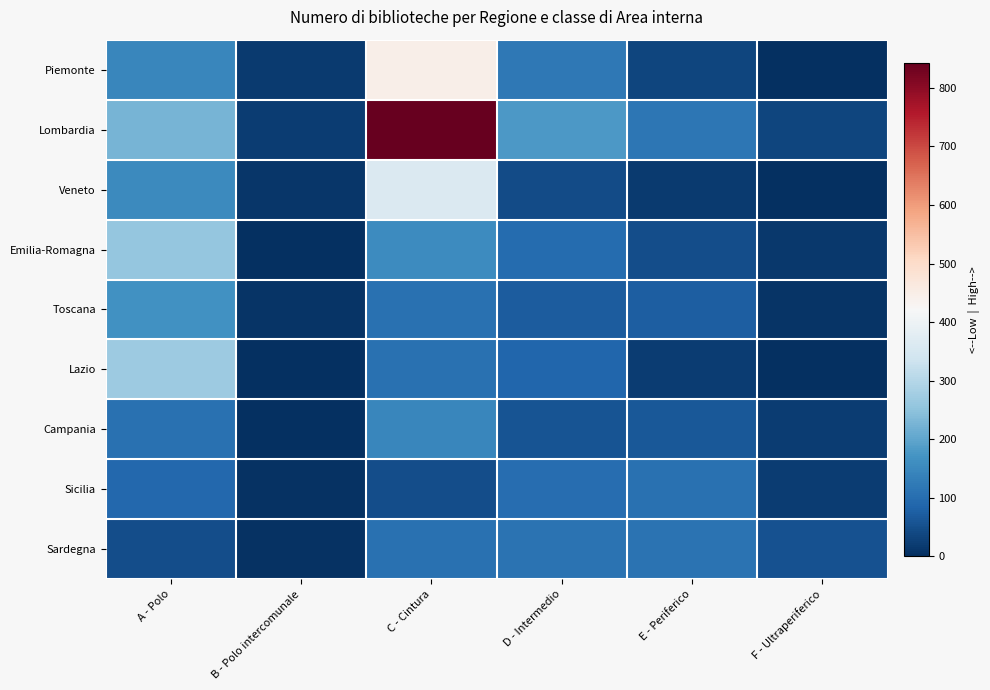

Reading left to right, extract all data points from this chart.

Piemonte: A - Polo=147	B - Polo intercomunale=19	C - Cintura=447	D - Intermedio=121	E - Periferico=34	F - Ultraperiferico=1
Lombardia: A - Polo=226	B - Polo intercomunale=22	C - Cintura=843	D - Intermedio=180	E - Periferico=117	F - Ultraperiferico=34
Veneto: A - Polo=153	B - Polo intercomunale=10	C - Cintura=360	D - Intermedio=43	E - Periferico=18	F - Ultraperiferico=2
Emilia-Romagna: A - Polo=257	B - Polo intercomunale=0	C - Cintura=157	D - Intermedio=98	E - Periferico=49	F - Ultraperiferico=14
Toscana: A - Polo=167	B - Polo intercomunale=9	C - Cintura=106	D - Intermedio=72	E - Periferico=75	F - Ultraperiferico=8
Lazio: A - Polo=269	B - Polo intercomunale=0	C - Cintura=106	D - Intermedio=86	E - Periferico=20	F - Ultraperiferico=1
Campania: A - Polo=107	B - Polo intercomunale=3	C - Cintura=147	D - Intermedio=57	E - Periferico=65	F - Ultraperiferico=20
Sicilia: A - Polo=91	B - Polo intercomunale=6	C - Cintura=47	D - Intermedio=101	E - Periferico=108	F - Ultraperiferico=21
Sardegna: A - Polo=49	B - Polo intercomunale=4	C - Cintura=106	D - Intermedio=111	E - Periferico=109	F - Ultraperiferico=54